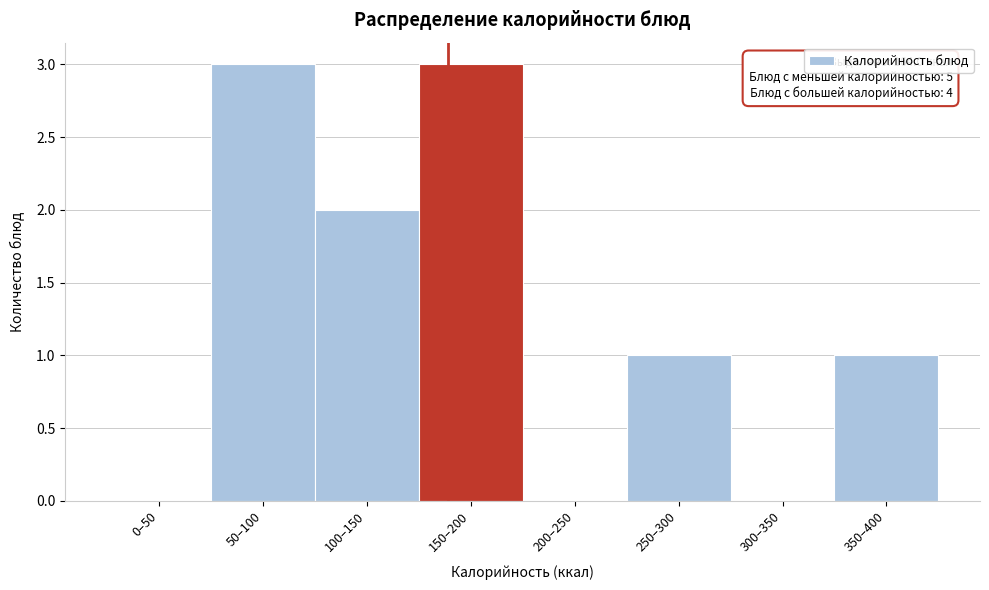

Reading left to right, transcribe all the data shown in this chart.

0–50=0	50–100=3	100–150=2	150–200=3	200–250=0	250–300=1	300–350=0	350–400=1